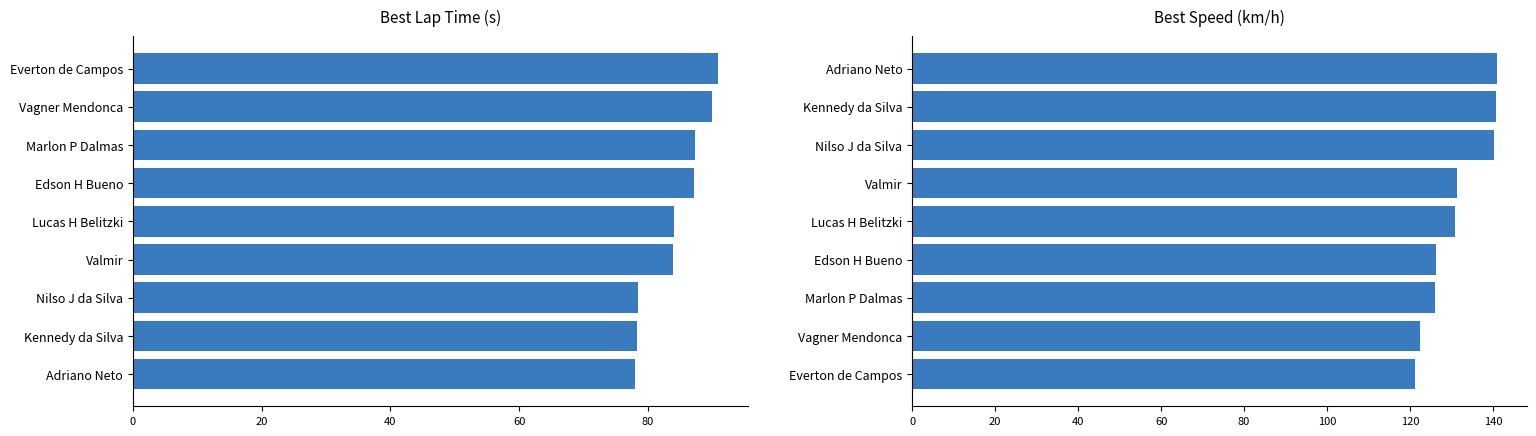

Is the value of Best Speed at 80 greater than the value of Best Lap time at 60?

Yes